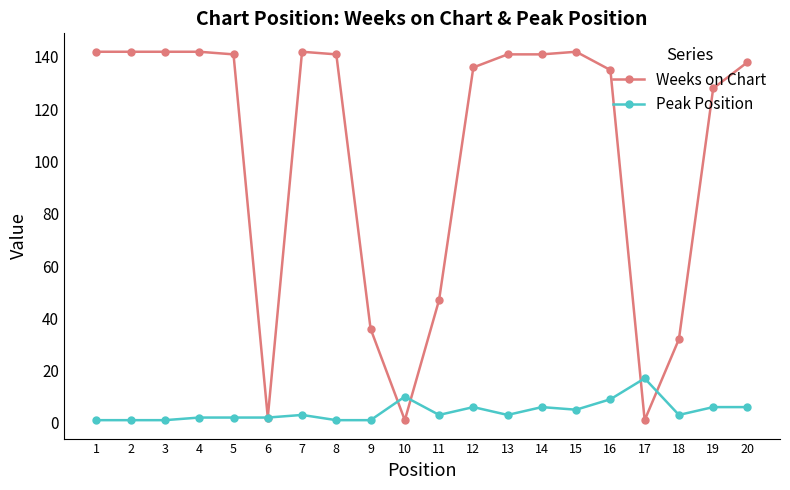

Which series has the largest total across all categories?

Weeks on Chart